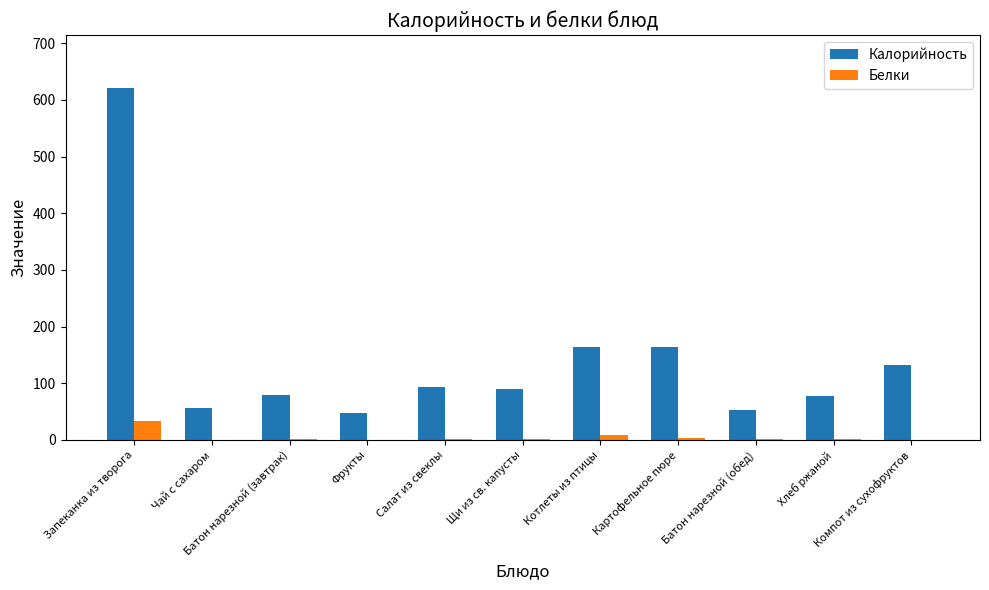

What is the greatest value displayed?

621.0